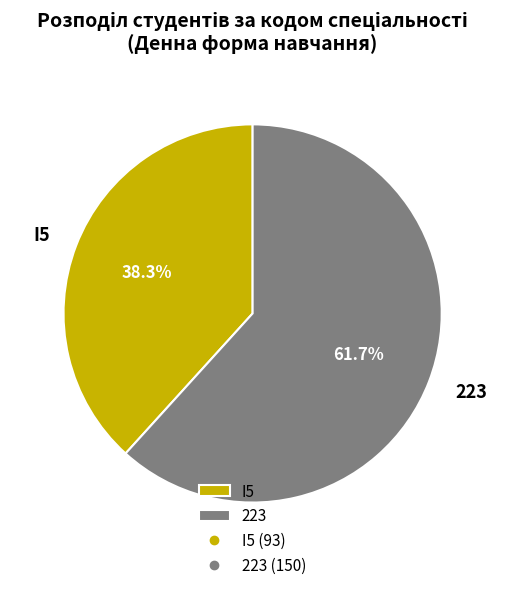

What is the ratio of the value at 223 to the value at I5?

1.6